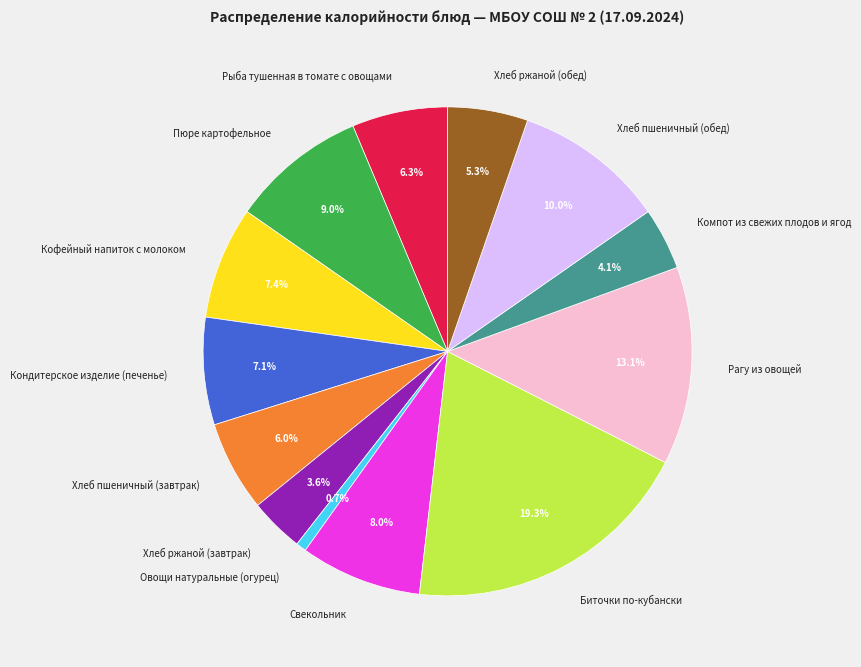

Which has a higher value, Хлеб ржаной (завтрак) or Овощи натуральные (огурец)?

Хлеб ржаной (завтрак)